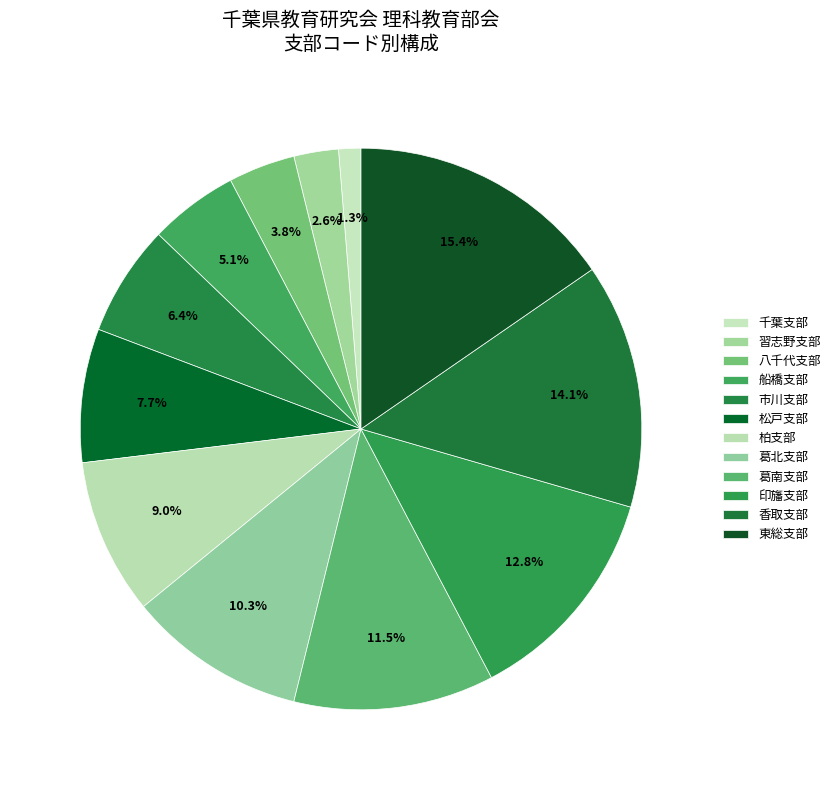

To the nearest percent, what percentage of the pie is 葛南支部?

12%